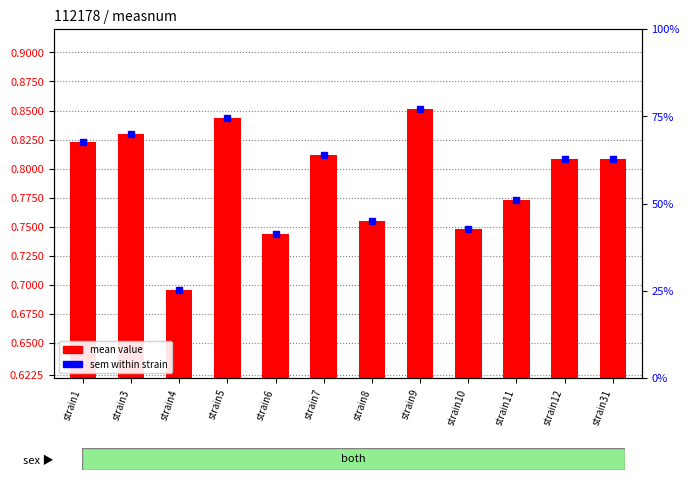

How many bars are there in total?

12